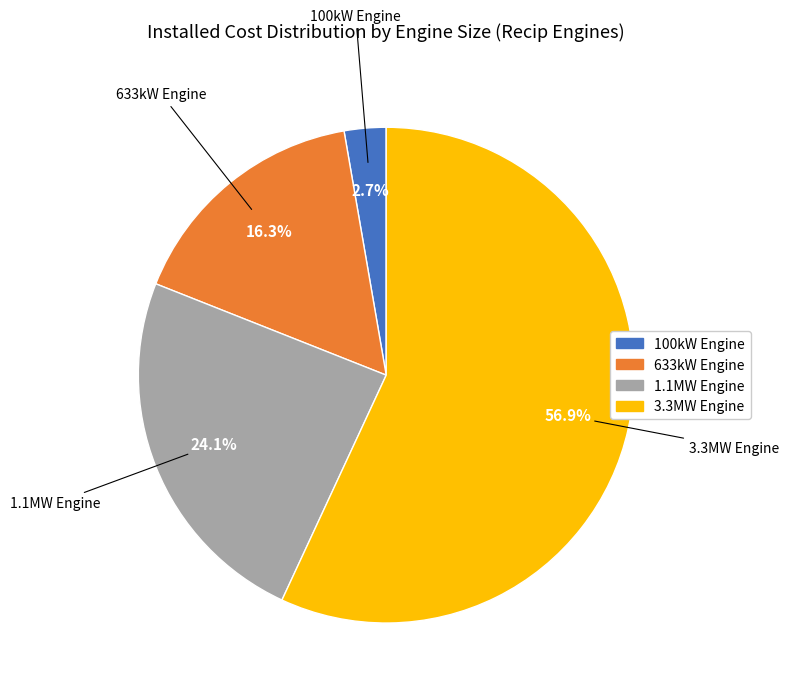

To the nearest percent, what is the difference between the largest and smallest slice percentages?

54%